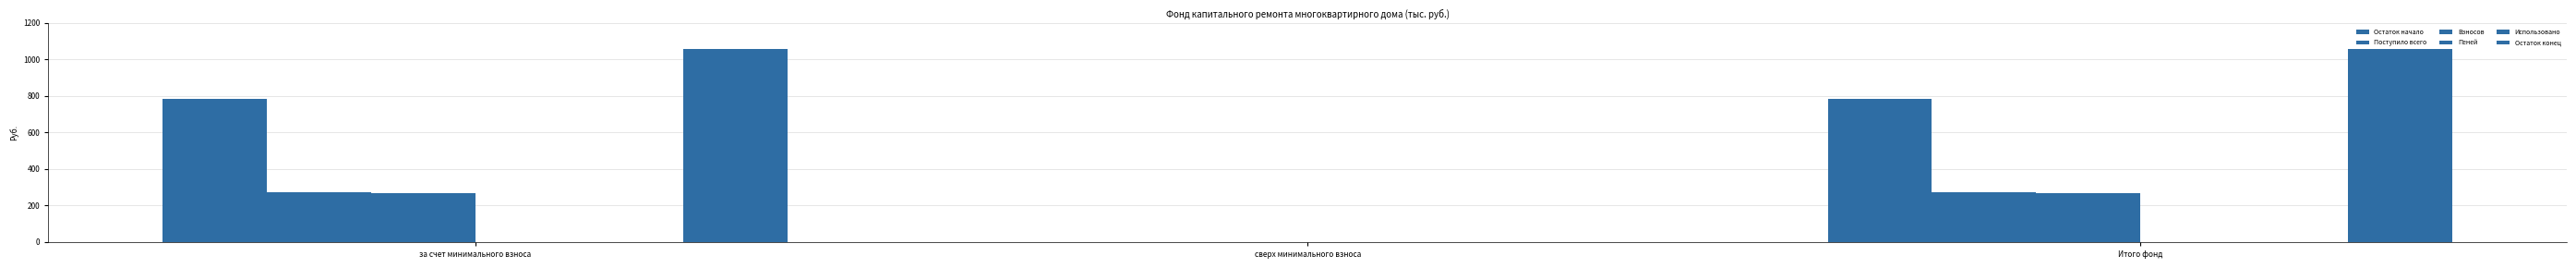

Is the value of Остаток начало at за счет минимального взноса greater than the value of Поступило всего at сверх минимального взноса?

Yes